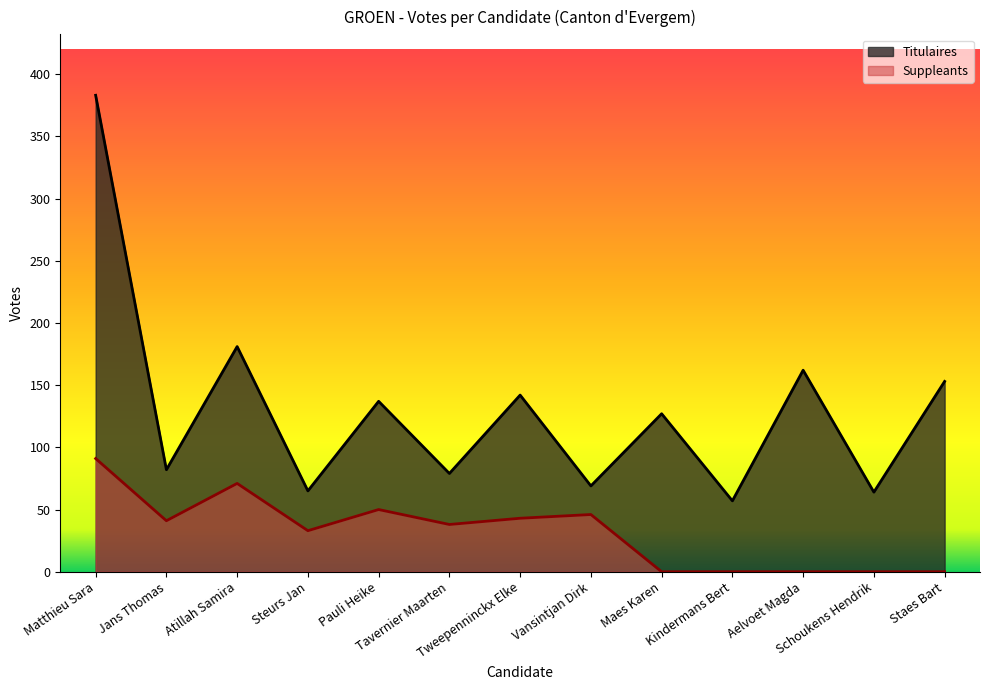

Which has a higher value, Pauli Heike or Matthieu Sara?

Matthieu Sara